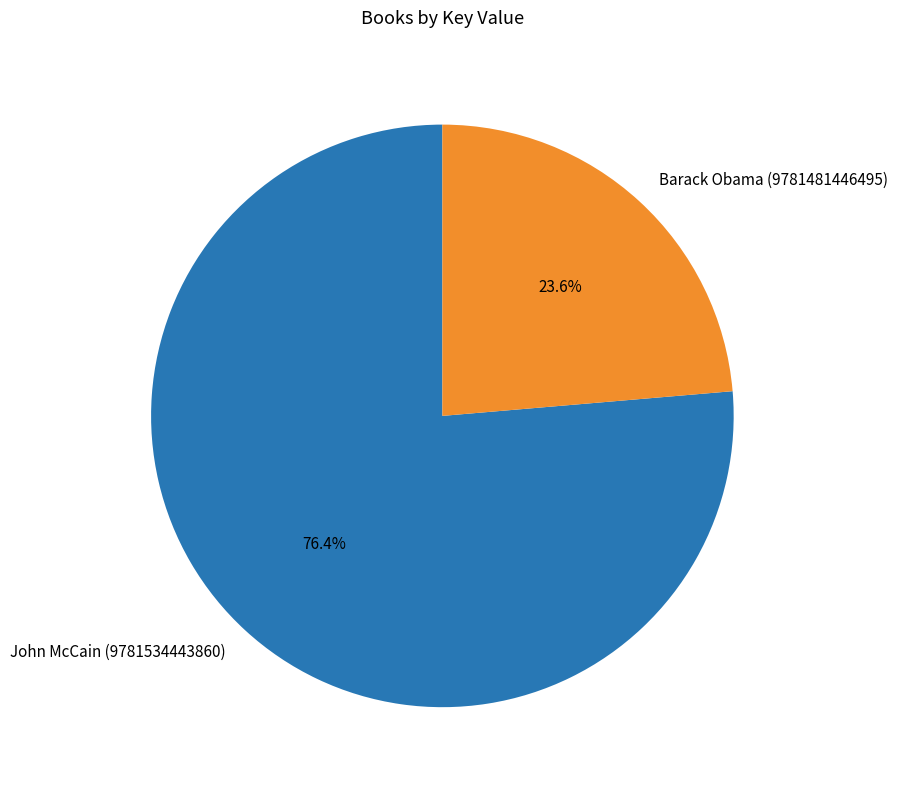

How many segments does this pie chart have?

2